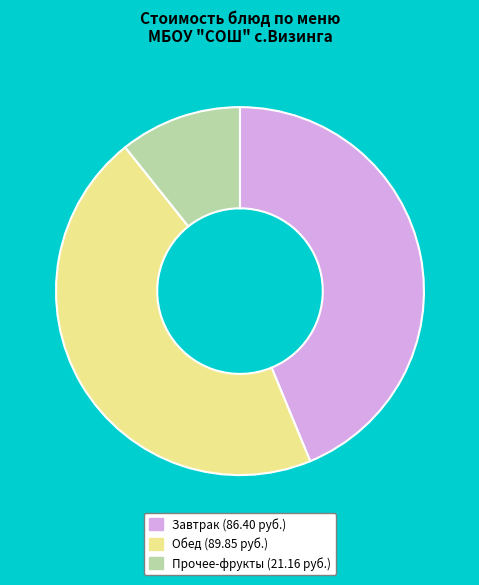

Which category has the smallest portion of the pie?

Прочее-фрукты (21.16 руб.)